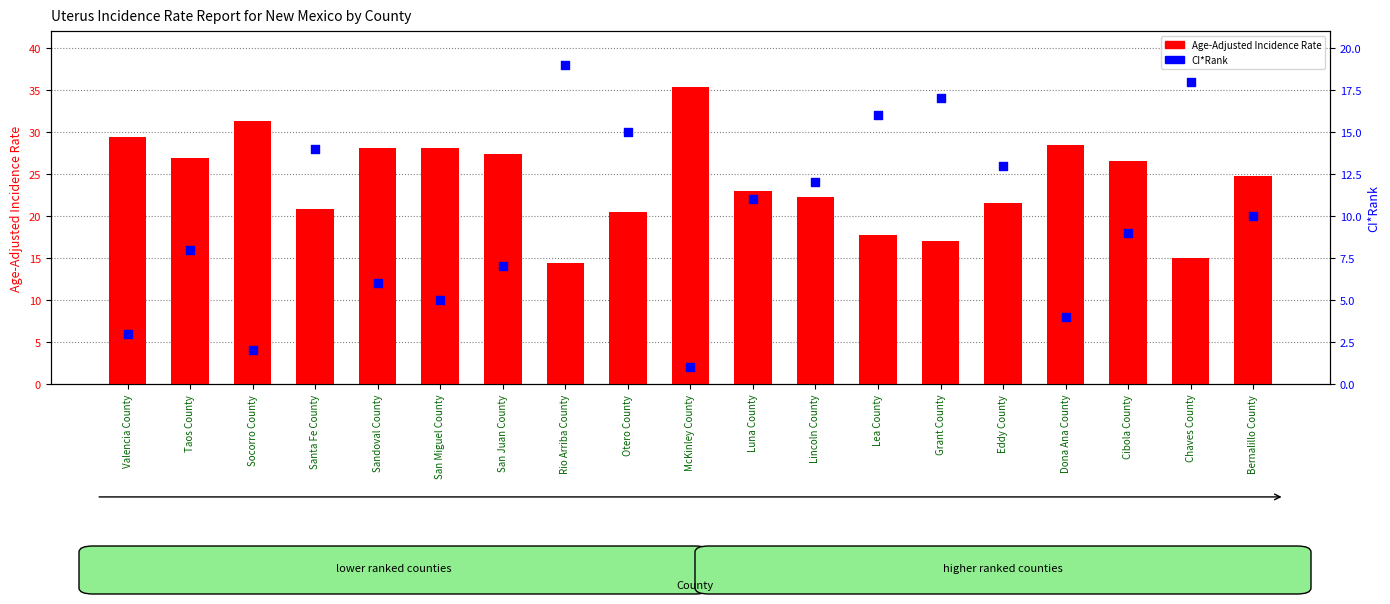

Is the value of CI*Rank at Grant County greater than the value of Age-Adjusted Incidence Rate at McKinley County?

No